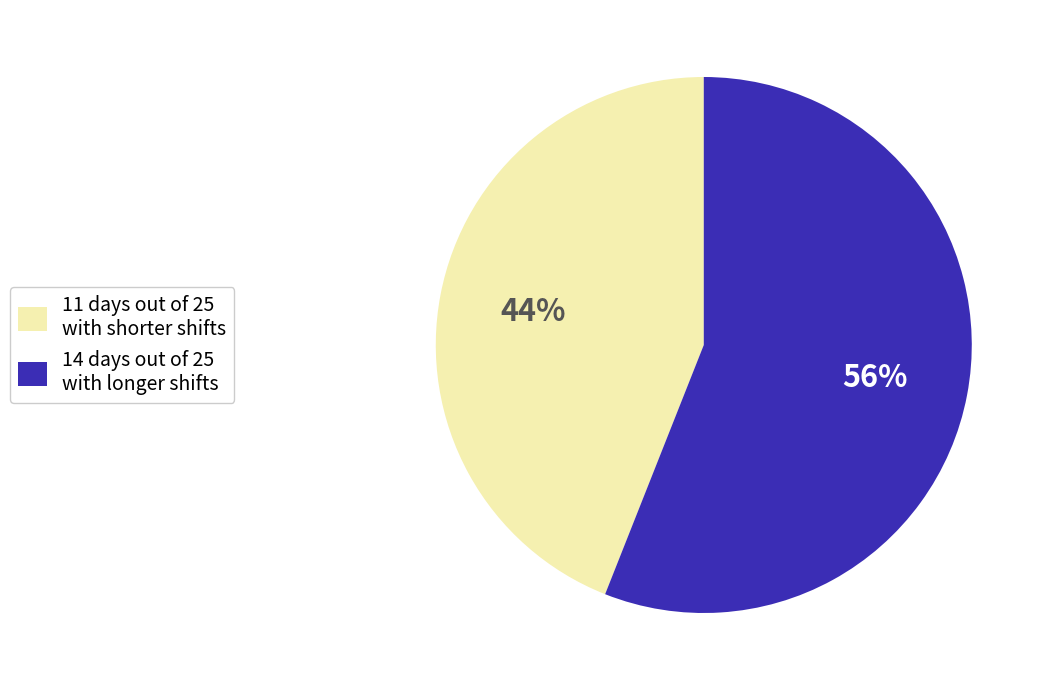

The 14 days out of 25 with longer shifts slice represents 63% of the pie. True or false?

False